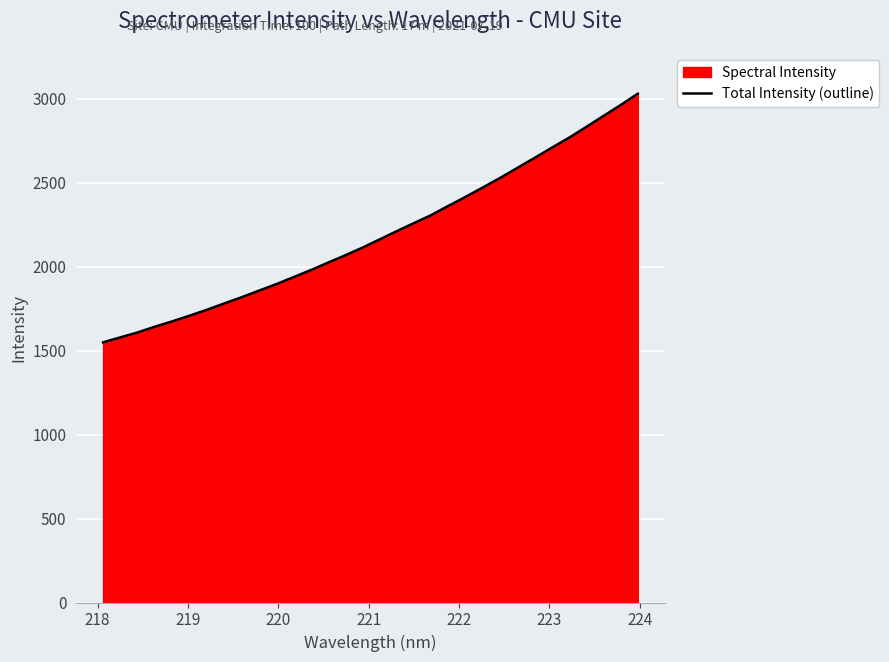

What is the minimum value shown in the chart?

1548.9